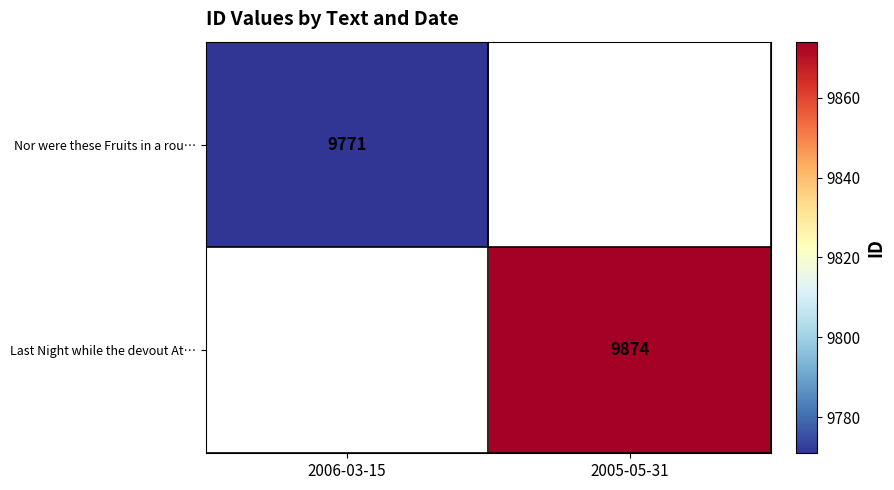

Is the value of Last Night while the devout At… at 2005-05-31 greater than the value of Nor were these Fruits in a rou… at 2006-03-15?

Yes